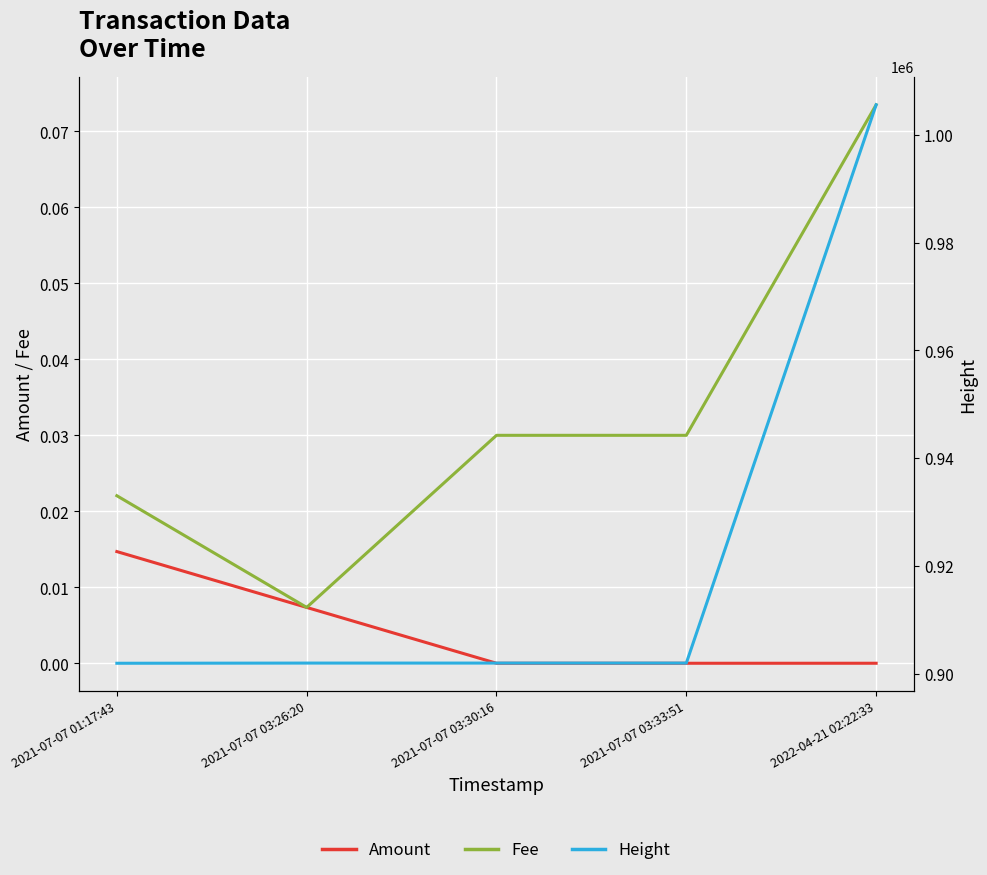

Which series has the widest spread of values?

Height